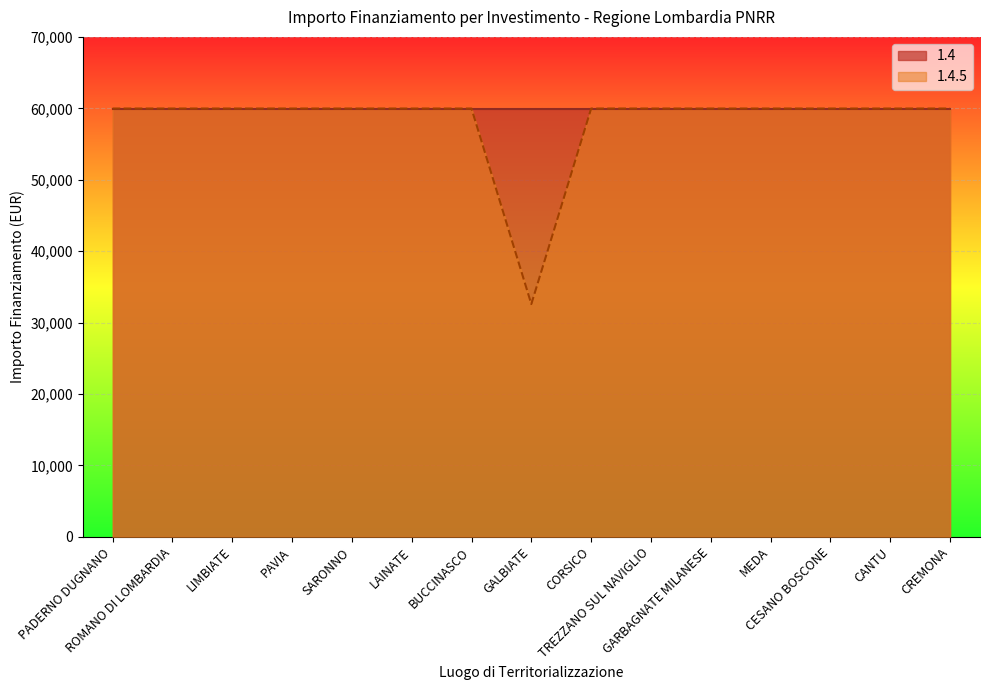

Reading right to left, transcribe all the data shown in this chart.

CREMONA=59966	CANTU=59966	CESANO BOSCONE=59966	MEDA=59966	GARBAGNATE MILANESE=59966	TREZZANO SUL NAVIGLIO=59966	CORSICO=59966	GALBIATE=32589	BUCCINASCO=59966	LAINATE=59966	SARONNO=59966	PAVIA=59966	LIMBIATE=59966	ROMANO DI LOMBARDIA=59966	PADERNO DUGNANO=59966